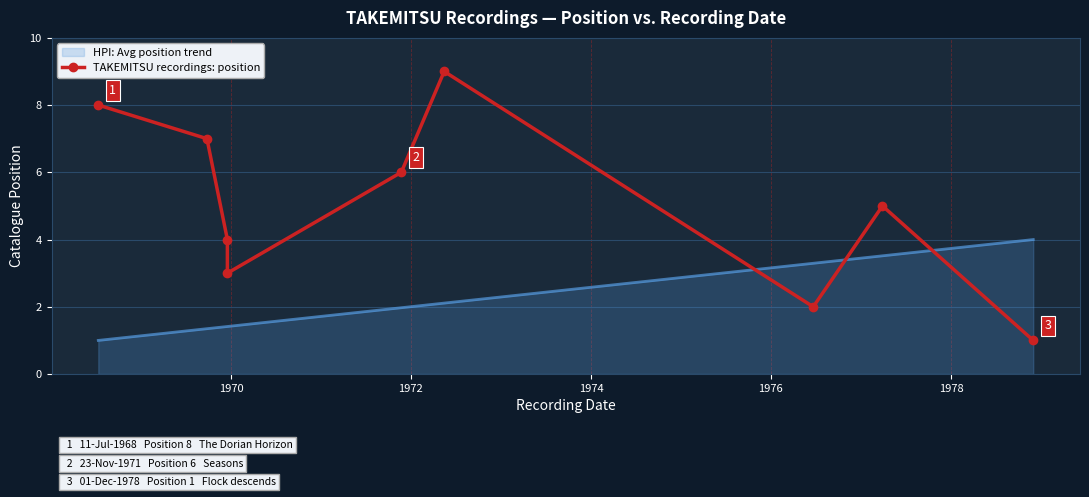

True or false: there are more than 1 points higher than both neighbors.

True